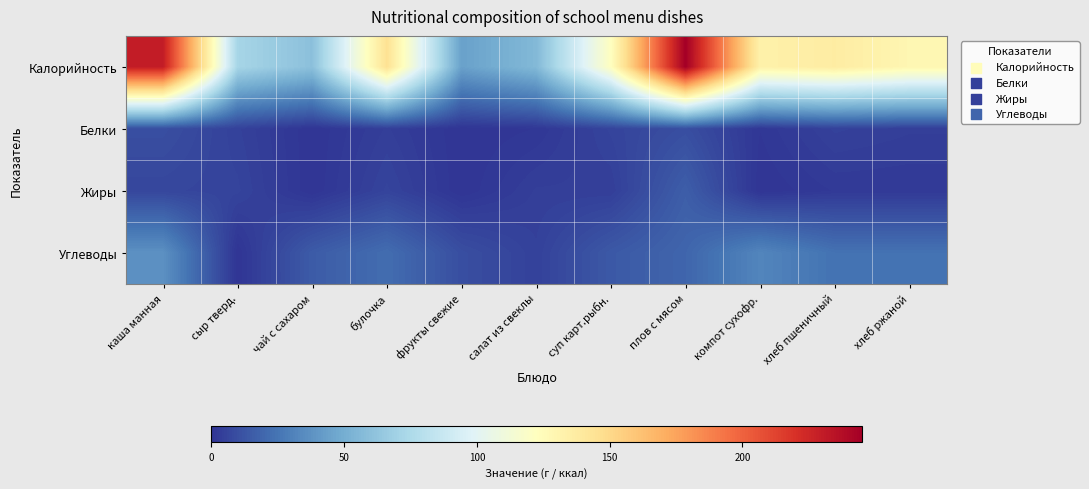

What is the greatest value displayed?

245